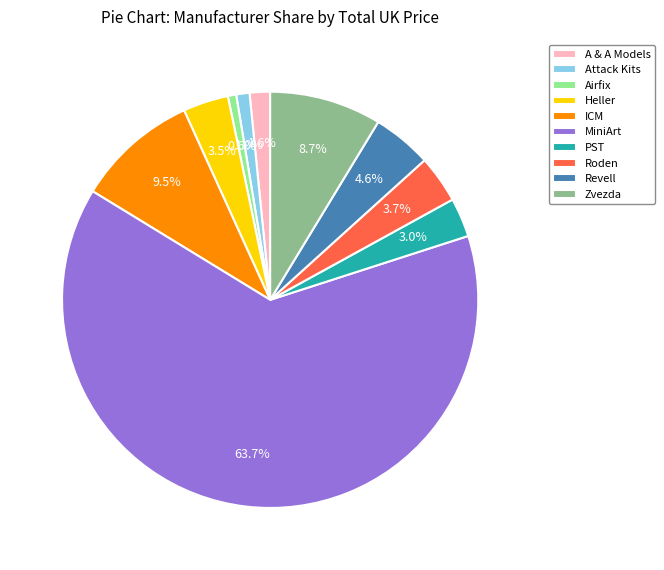

Between PST and Roden, which is larger?

Roden